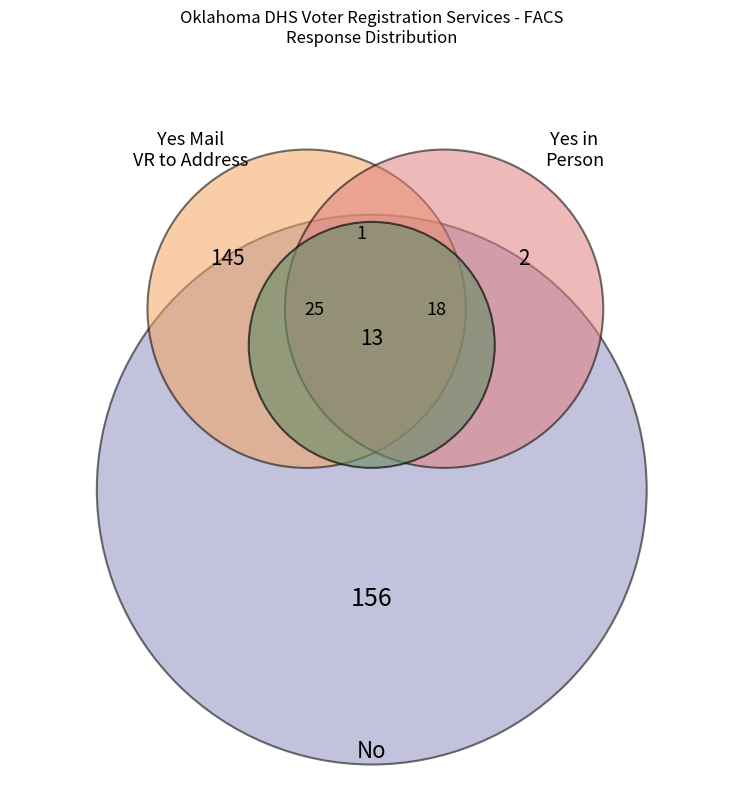

Is there any slice that represents more than half of the pie?

No